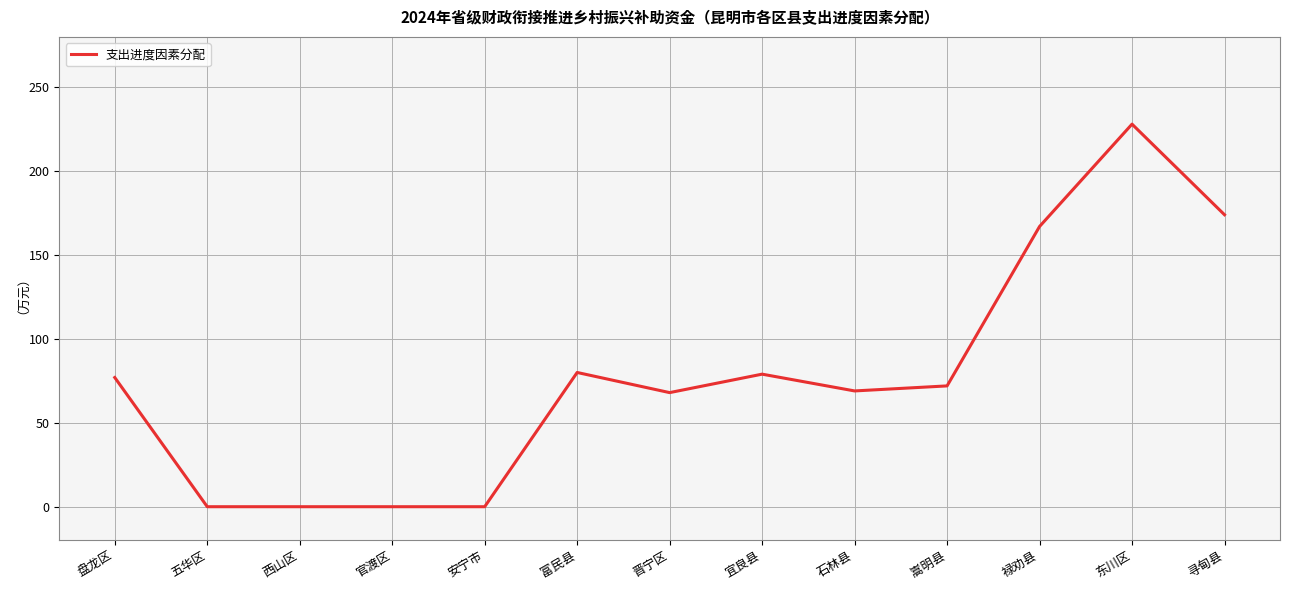

What is the change in value from 盘龙区 to 嵩明县?

-5